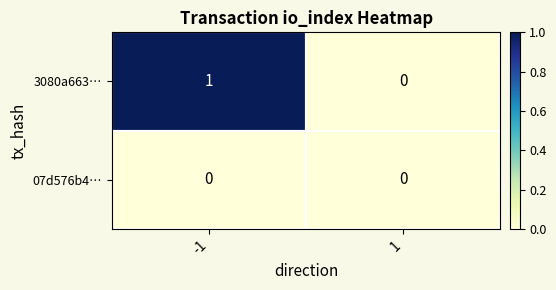

What is the difference between the highest and lowest values at -1?

1